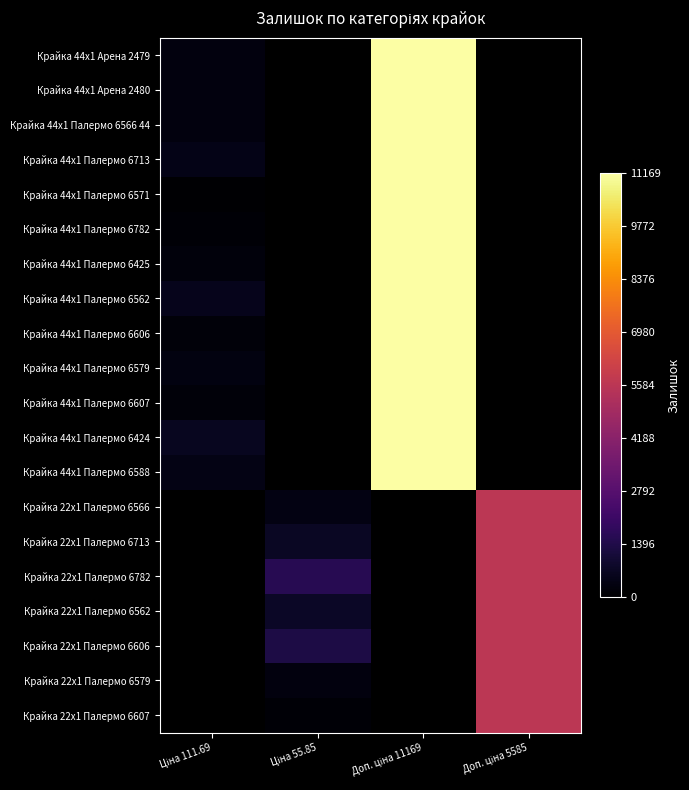

How many values in Крайка 22x1 Палермо 6566 are above zero?

2